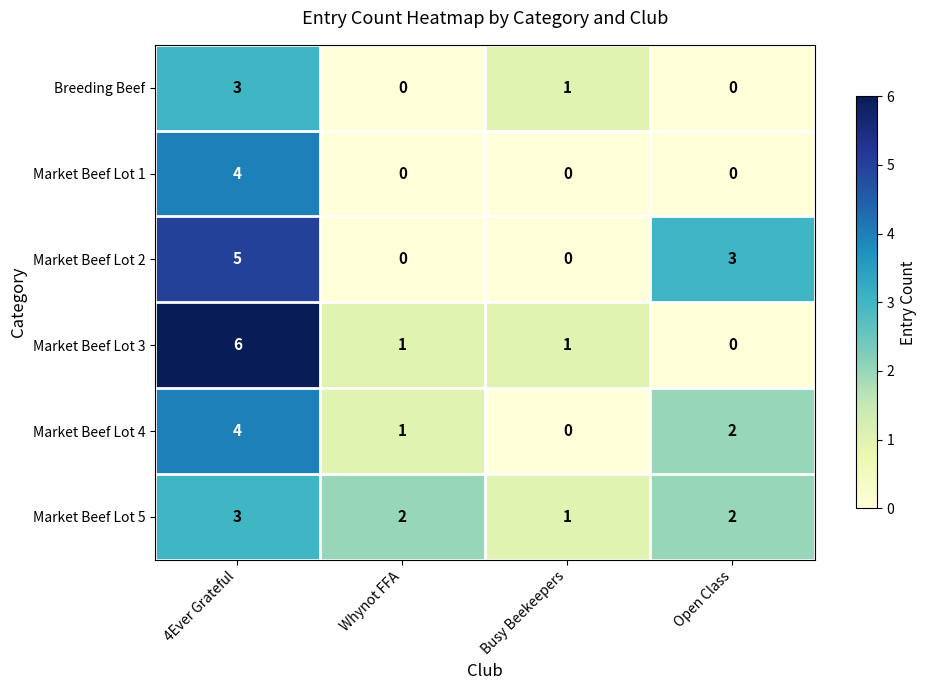

What is the difference between the maximum and minimum values in the Market Beef Lot 2 series?

5